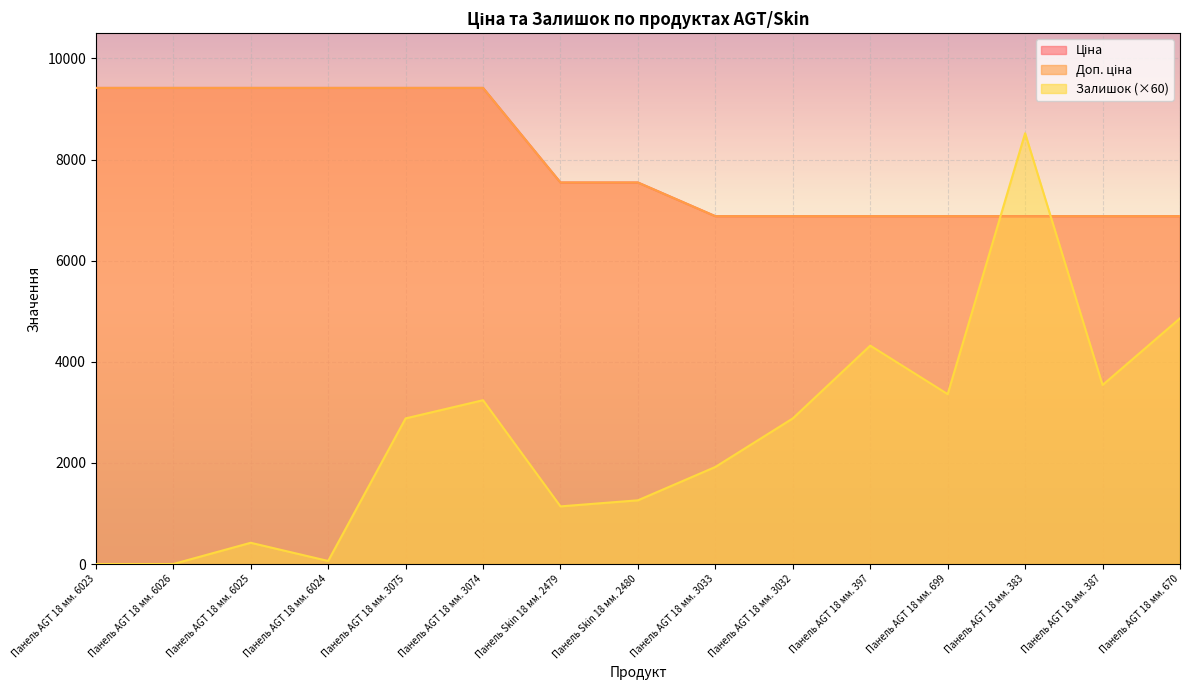

Which series has the widest spread of values?

Залишок